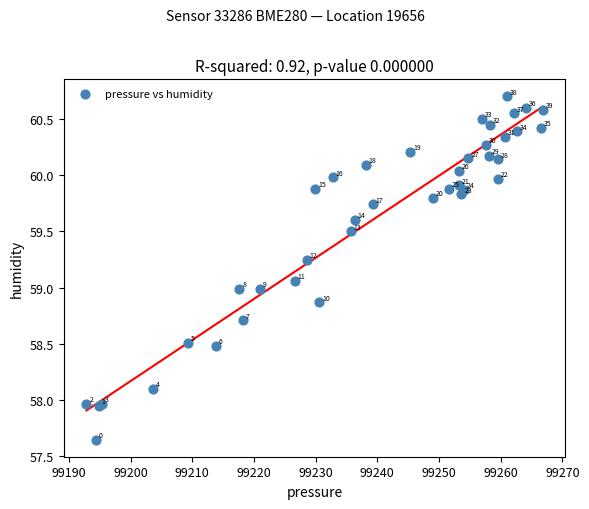

What Y value in the scatter plot is closest to 59?

59.0